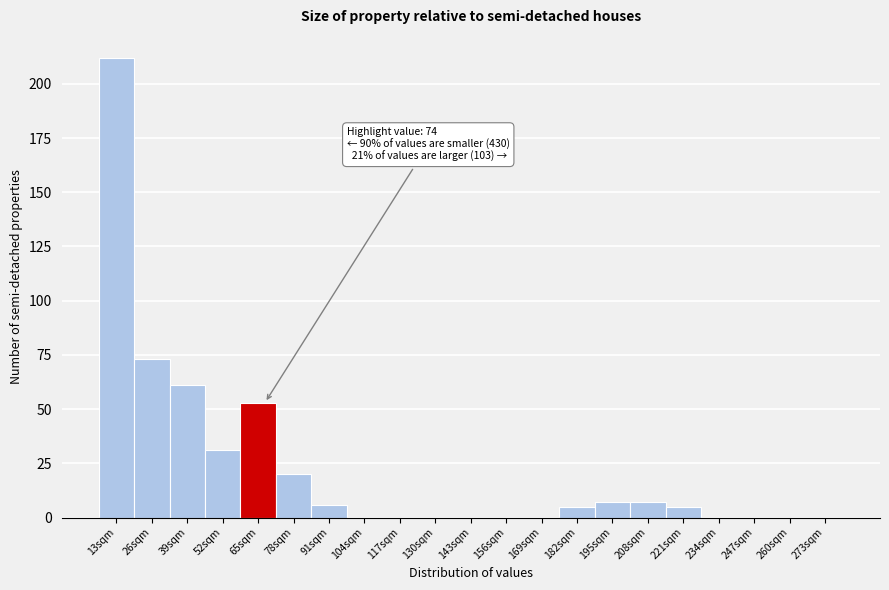

Reading left to right, transcribe all the data shown in this chart.

13sqm=212	26sqm=73	39sqm=61	52sqm=31	65sqm=53	78sqm=20	91sqm=6	104sqm=0	117sqm=0	130sqm=0	143sqm=0	156sqm=0	169sqm=0	182sqm=5	195sqm=7	208sqm=7	221sqm=5	234sqm=0	247sqm=0	260sqm=0	273sqm=0